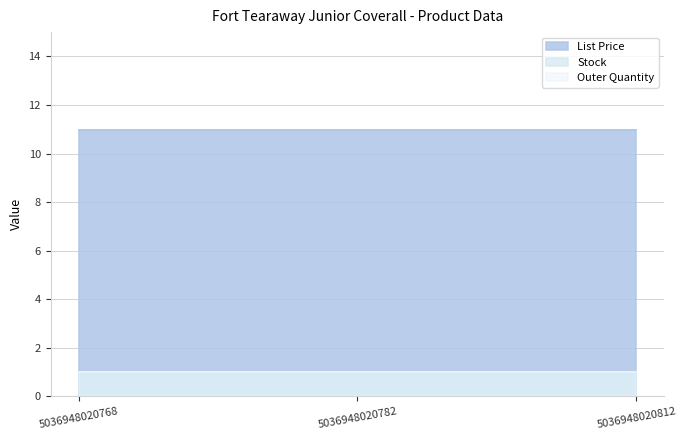

The Outer Quantity series shows 1.7 at 5036948020768. True or false?

False